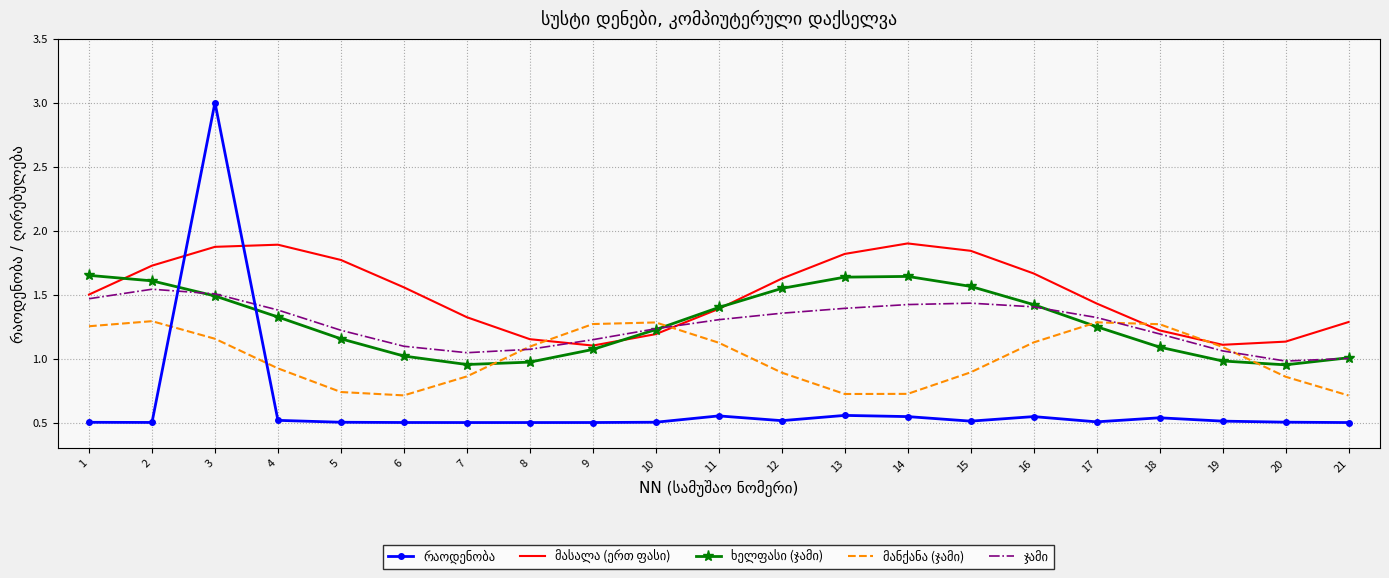

Which category has the highest value across all series?

3